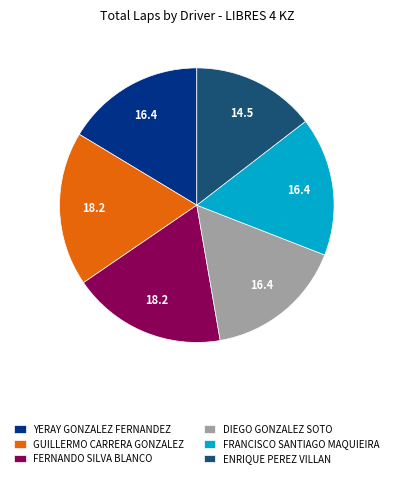

Does FERNANDO SILVA BLANCO represent more than half of the total?

No